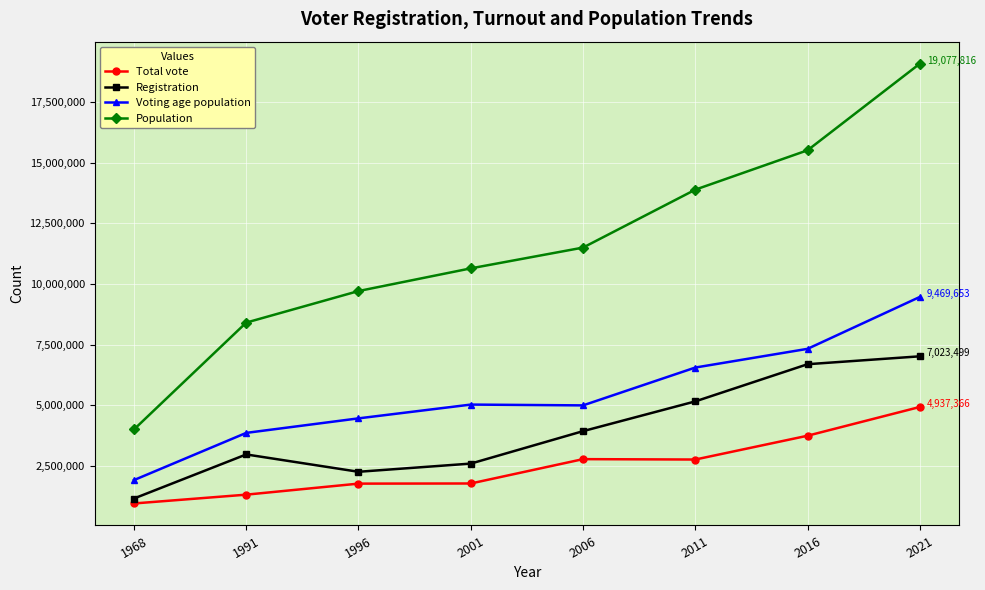

Rank the series at 2001 from lowest to highest value.

Total vote, Registration, Voting age population, Population